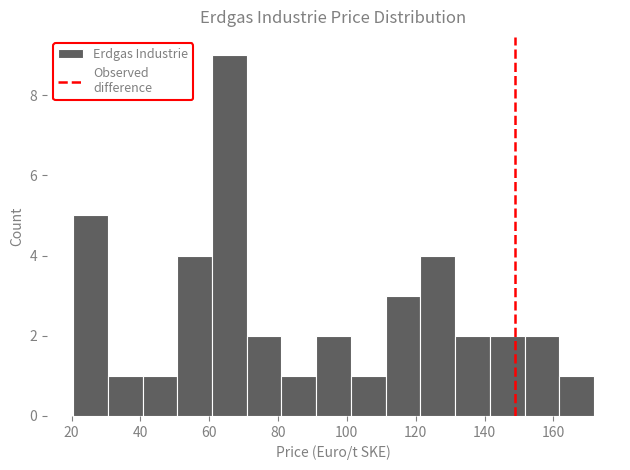

Reading left to right, list every bar in this chart as the range it spans on the x-axis followed by its height. Neither the bar edges nor the heights are printed on the chart, so give them approximately, as read against the axes.

20 to 30: 5
30 to 40: 1
40 to 50: 1
50 to 60: 4
60 to 70: 9
70 to 80: 2
80 to 92: 1
92 to 102: 2
102 to 112: 1
112 to 122: 3
122 to 132: 4
132 to 142: 2
142 to 152: 2
152 to 162: 2
162 to 172: 1